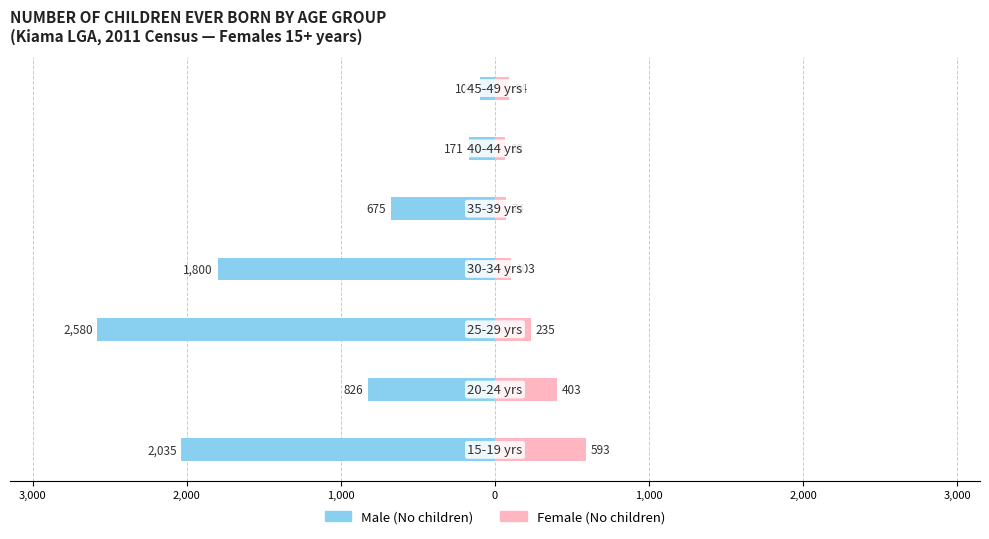

Reading left to right, what are all the values shown in this chart?

Male: -2035	-826	-2580	-1800	-675	-171	-100
Female: 593	403	235	103	74	68	94